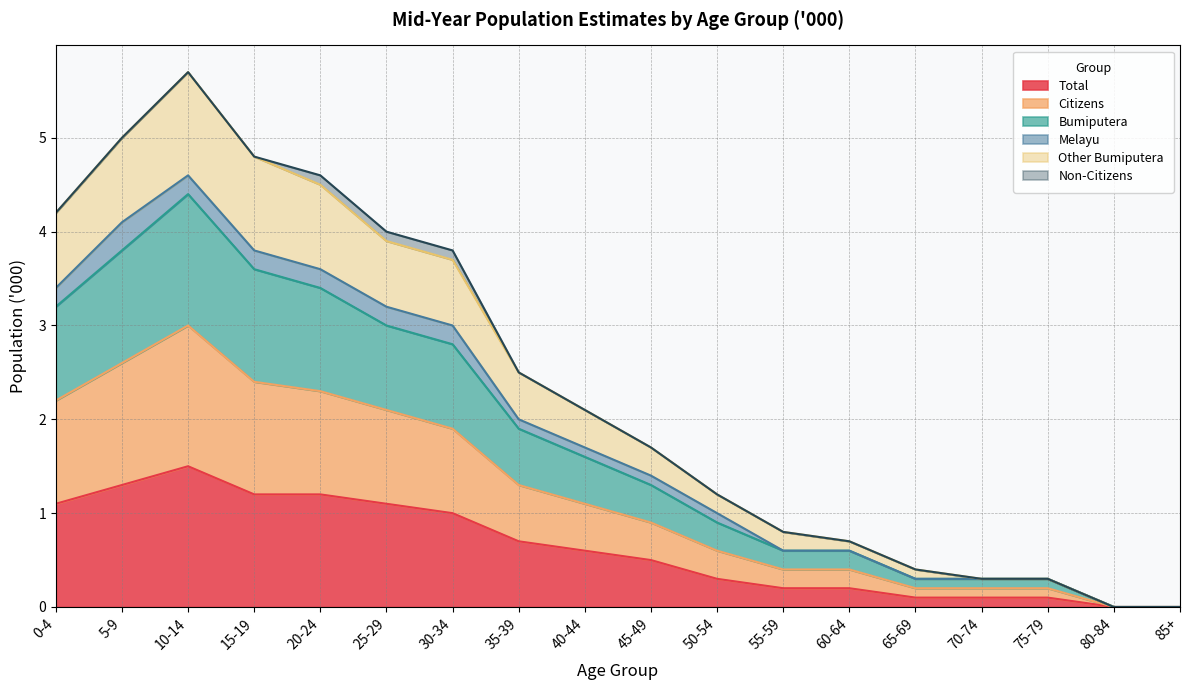

True or false: Total has more than 0 points higher than both neighbors.

True